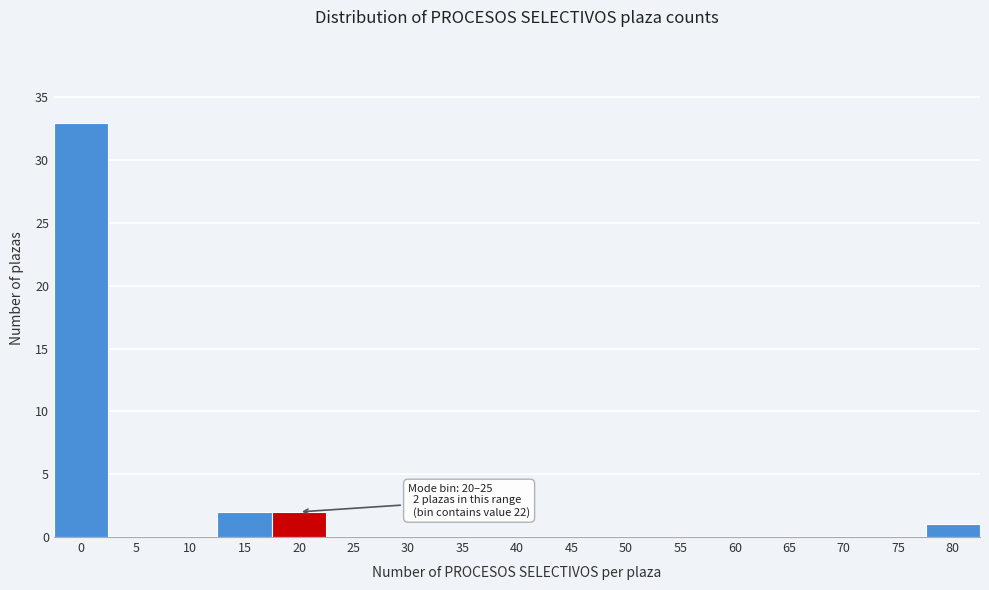

Reading left to right, list all the values displayed in this chart.

0=33	5=0	10=0	15=2	20=2	25=0	30=0	35=0	40=0	45=0	50=0	55=0	60=0	65=0	70=0	75=0	80=1